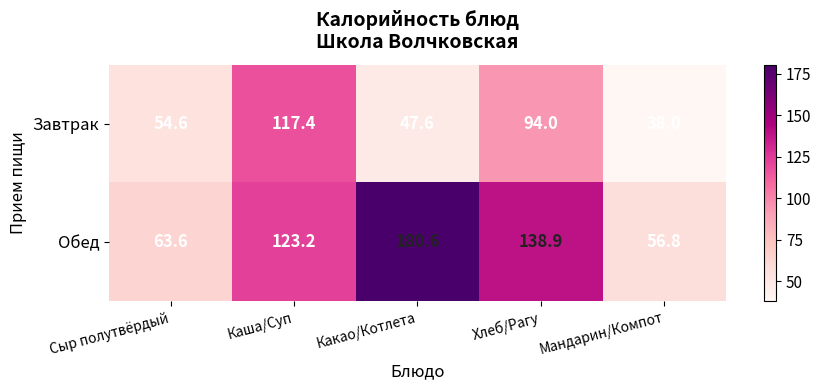

Reading right to left, list all the values displayed in this chart.

Завтрак: Мандарин/Компот=38.0	Хлеб/Рагу=94.0	Какао/Котлета=47.6	Каша/Суп=117.4	Сыр полутвёрдый=54.6
Обед: Мандарин/Компот=56.8	Хлеб/Рагу=138.9	Какао/Котлета=180.6	Каша/Суп=123.2	Сыр полутвёрдый=63.6